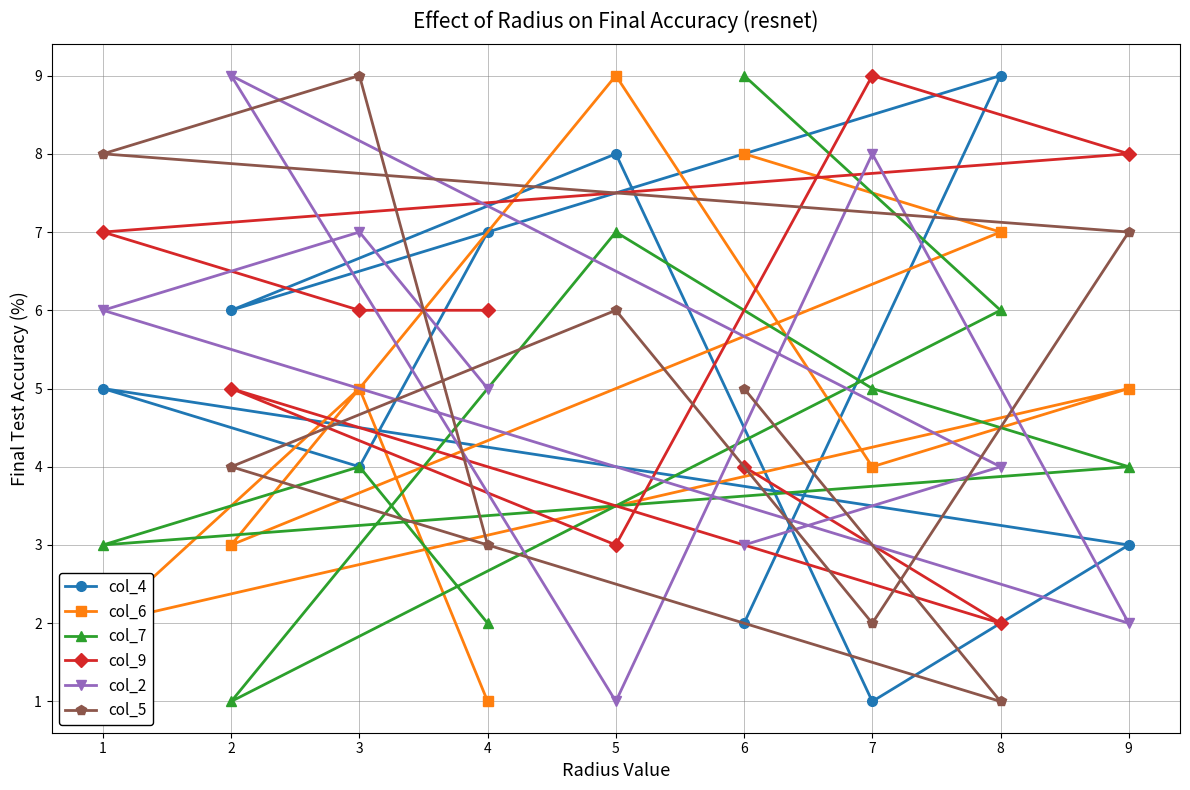

How many values in the col_5 series are below 5?

4